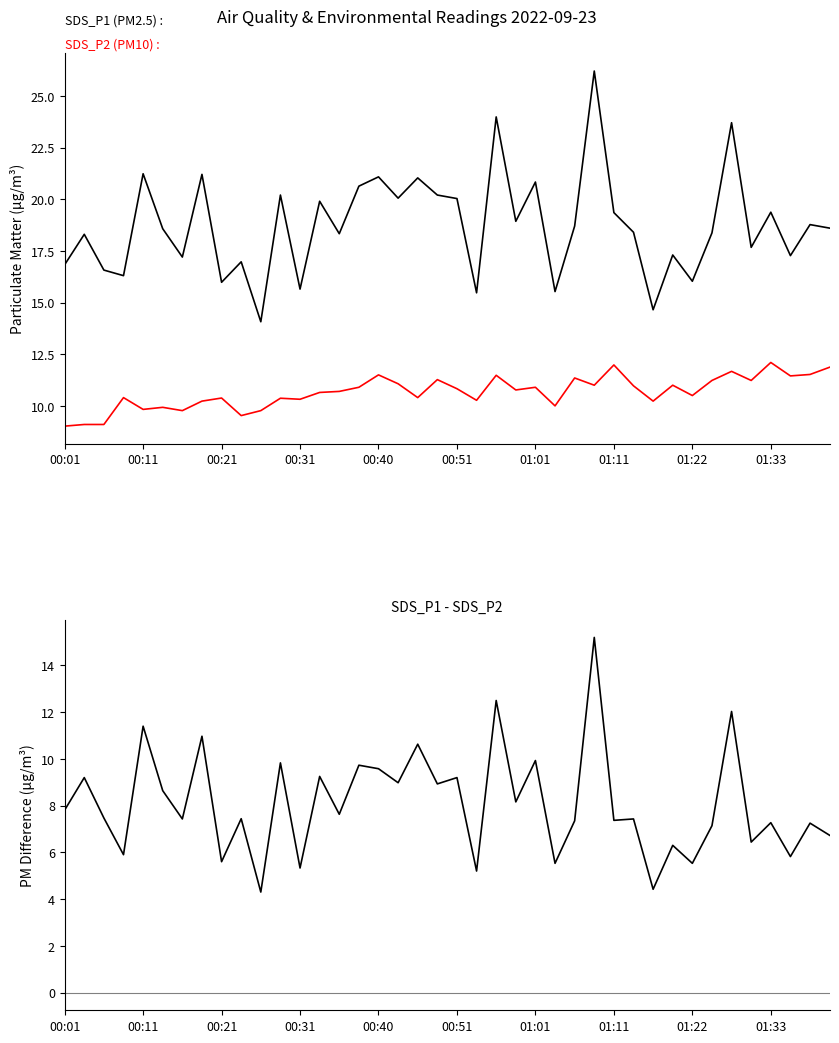

At which category does the chart reach its peak across all series?

01:08